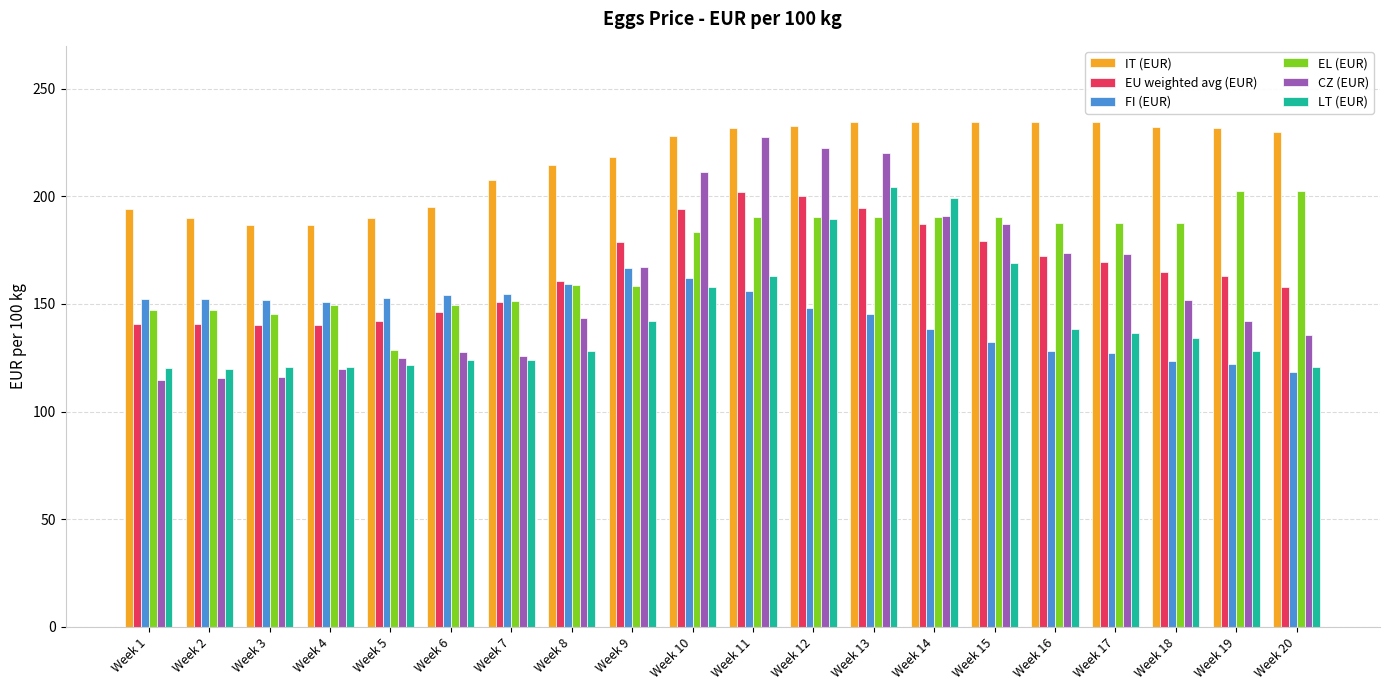

How many groups of bars are there?

20